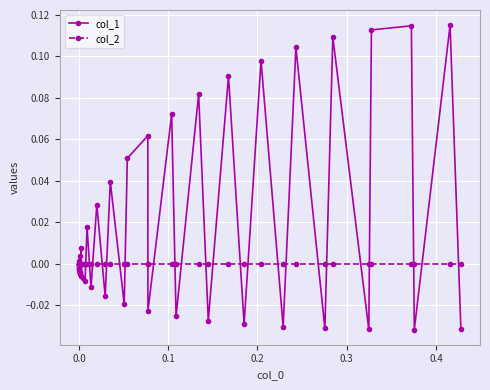

What is the label of the 35th point from the right?

0.4